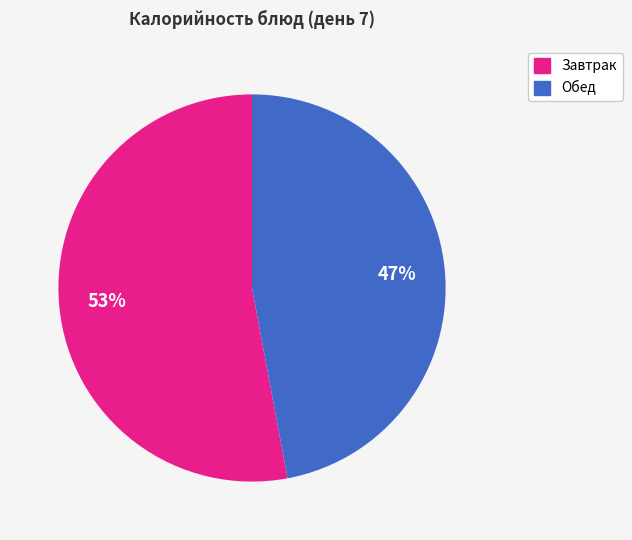

Which slice is the smallest?

Обед